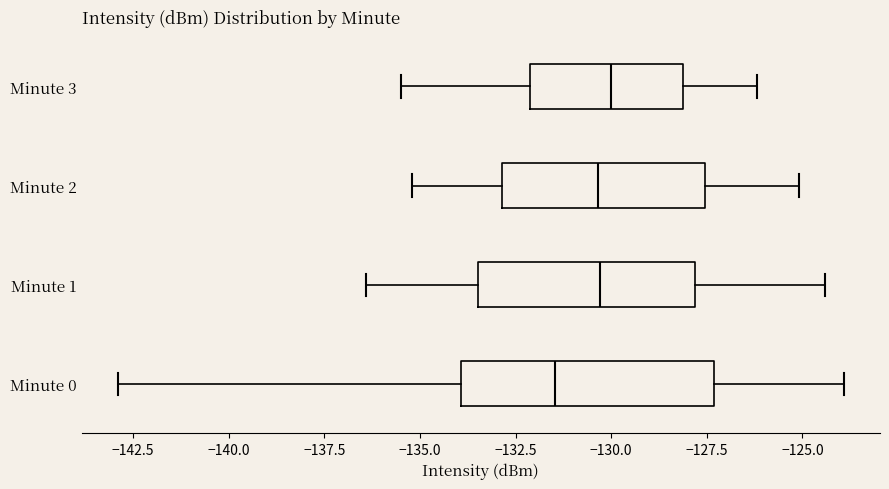

Which box is the widest, from its left edge to its right edge?

Minute 0